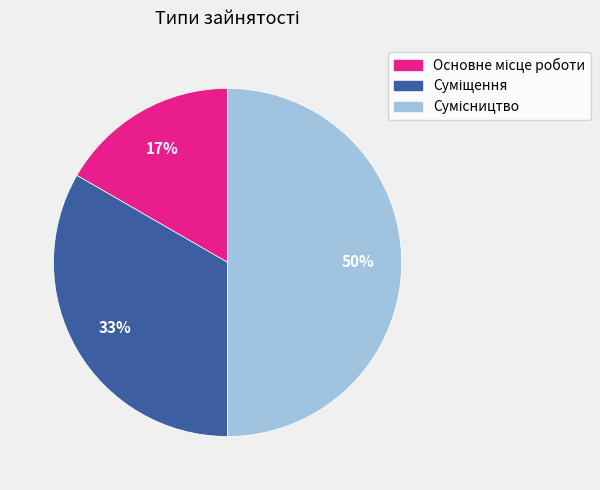

To the nearest percent, what is the difference between the largest and smallest slice percentages?

33%